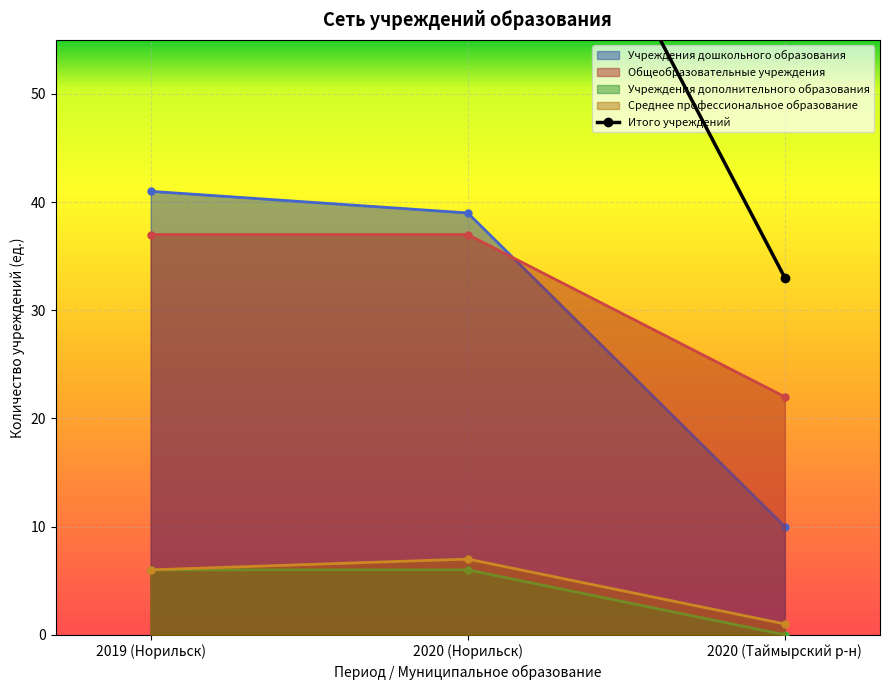

True or false: Учреждения дополнительного образования has a value of 2 at 2020 (Таймырский р-н).

False